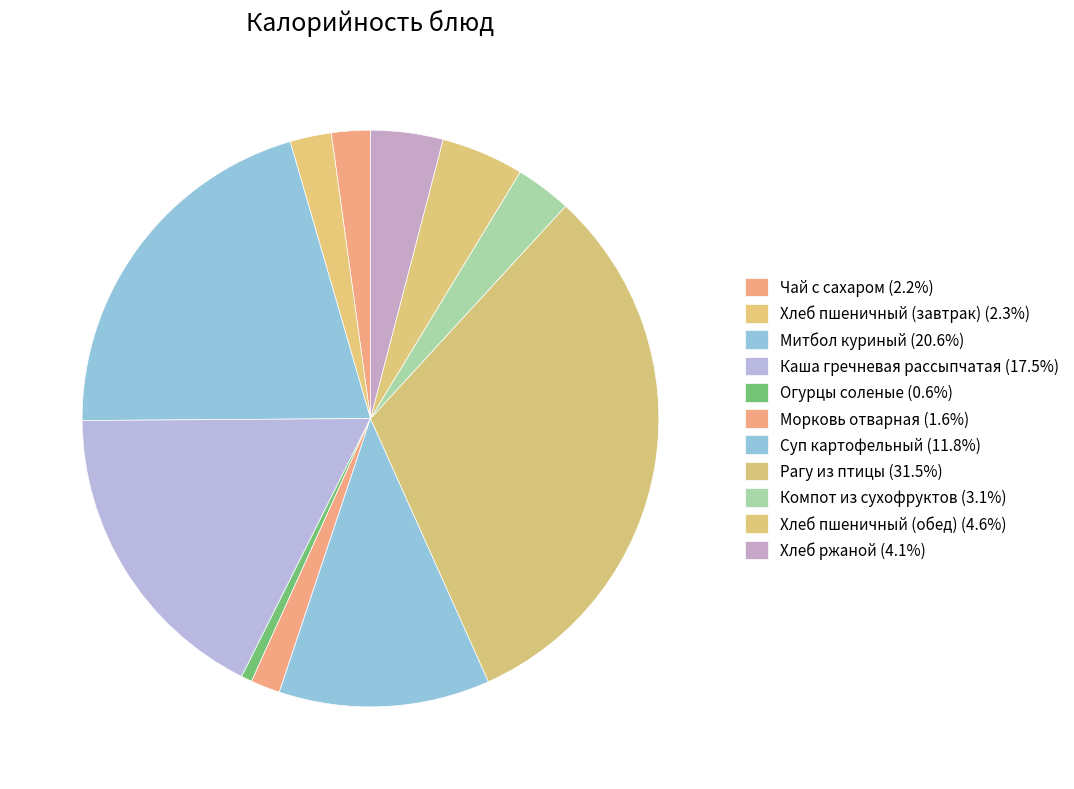

How many slices are in this pie chart?

11